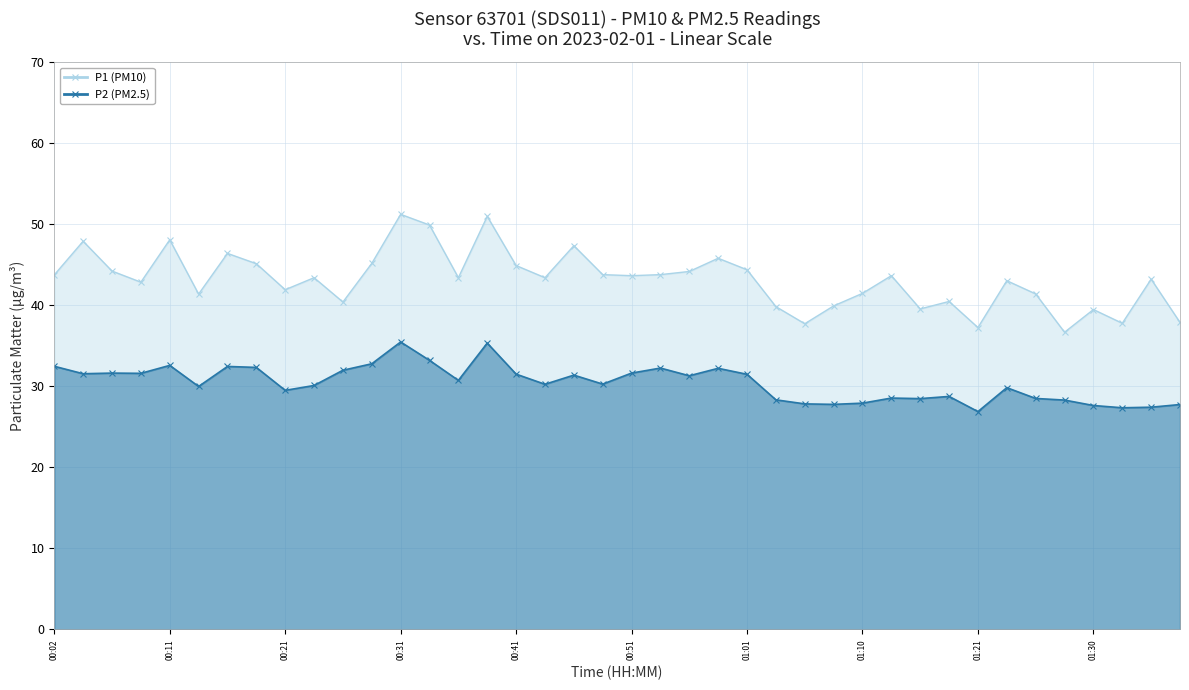

What is the value of the P2 (PM2.5) point at the 30th from the left?

28.6